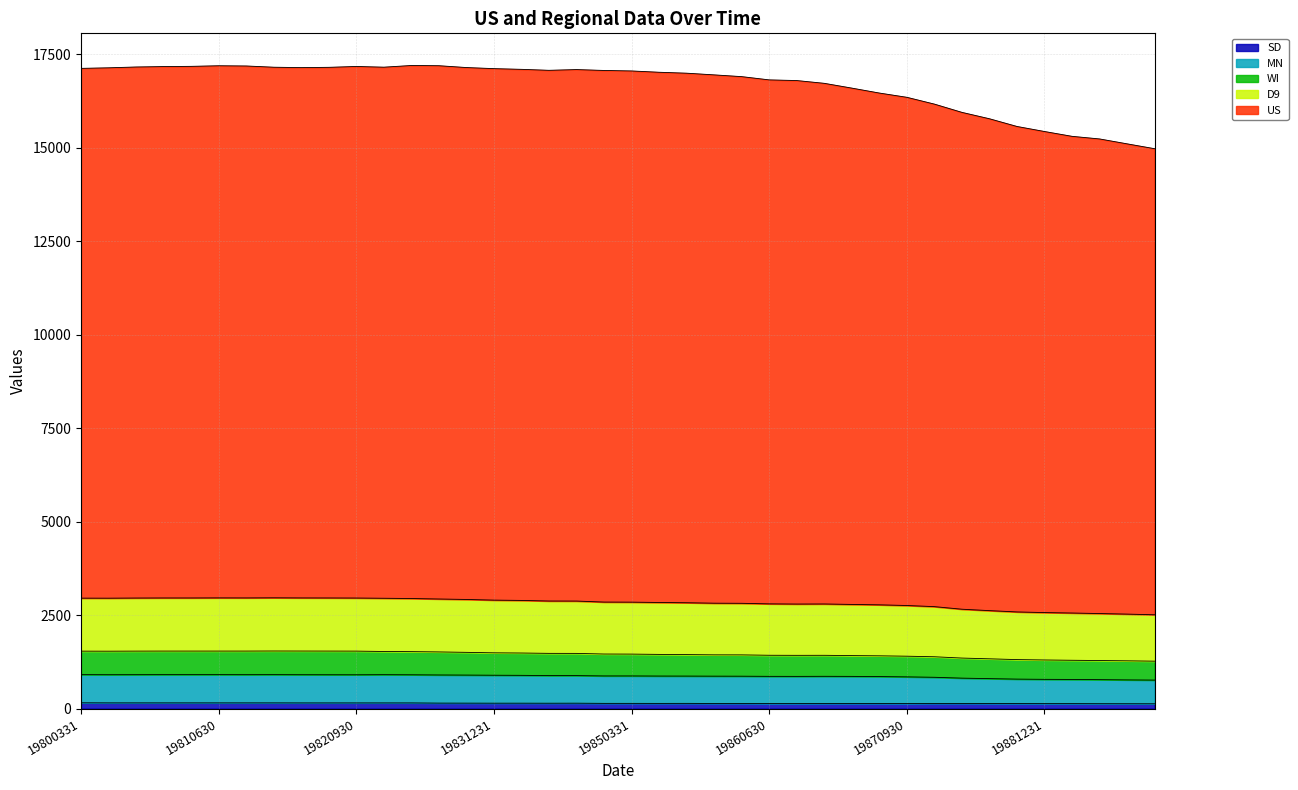

At which category does MN reach its first local peak?

19811231